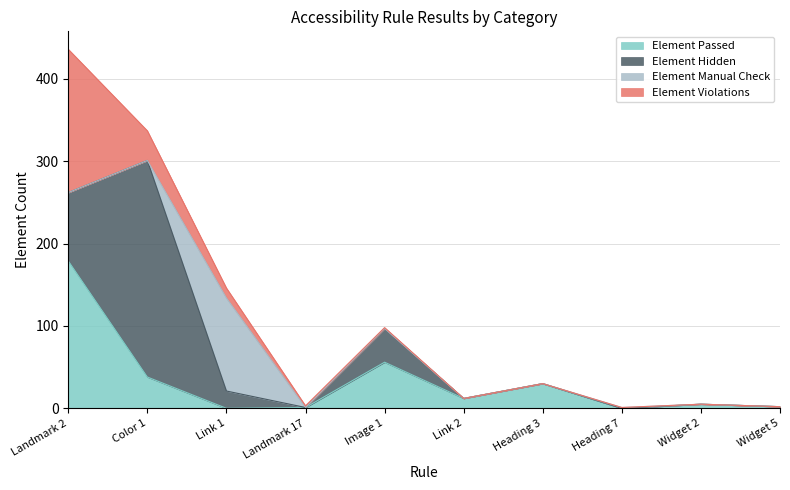

What is the highest value of the Element Hidden series?

263